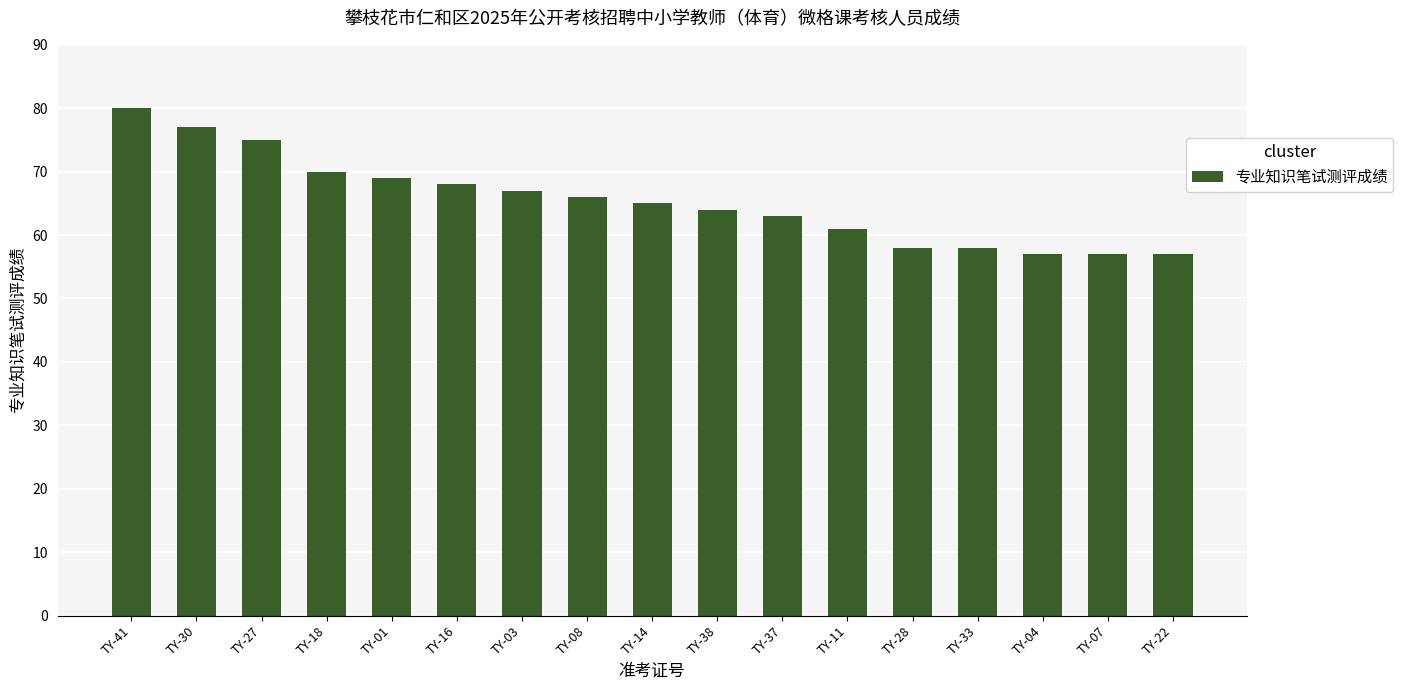

How many bars are there in total?

17